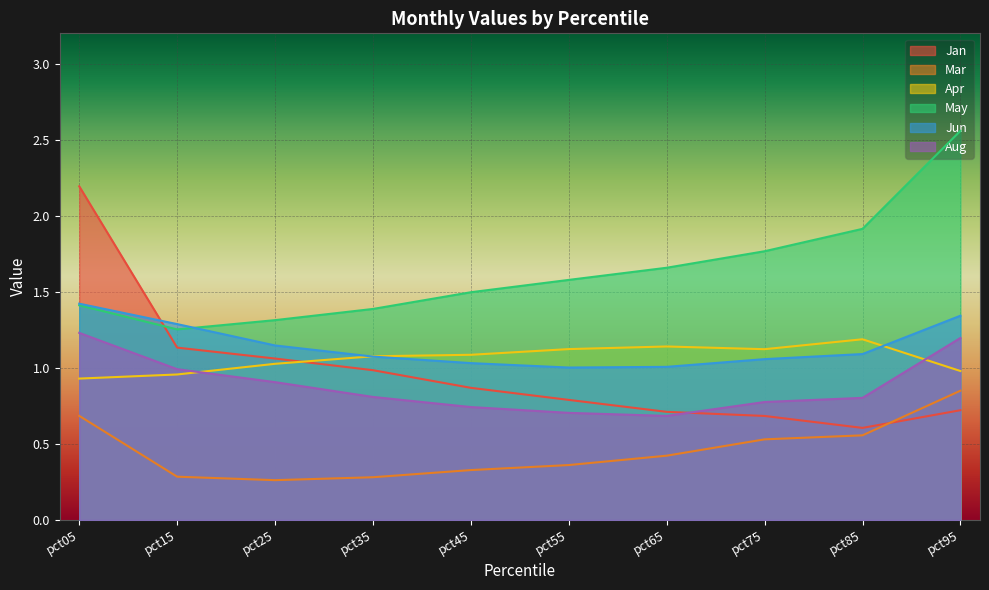

Which series changed the most between pct35 and pct65?

Jan